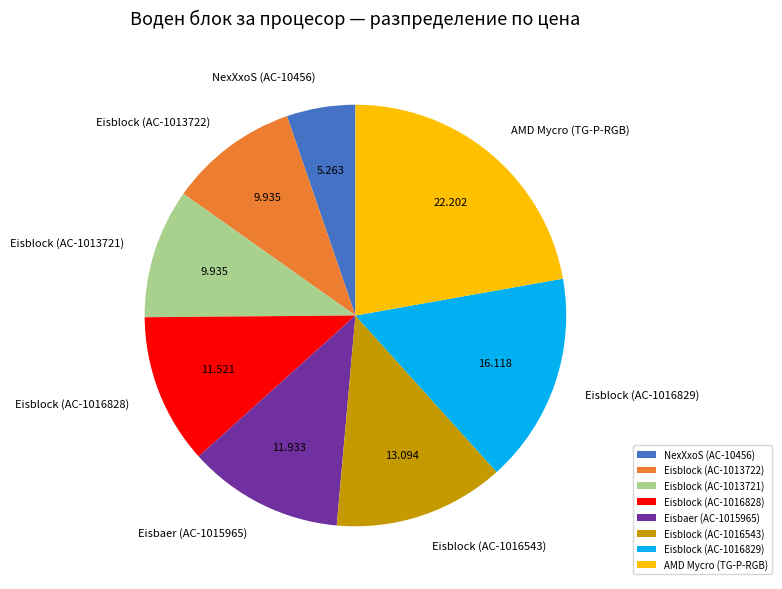

Approximately how many times larger is the value at Eisblock (AC-1013721) compared to Eisblock (AC-1016543)?

0.8